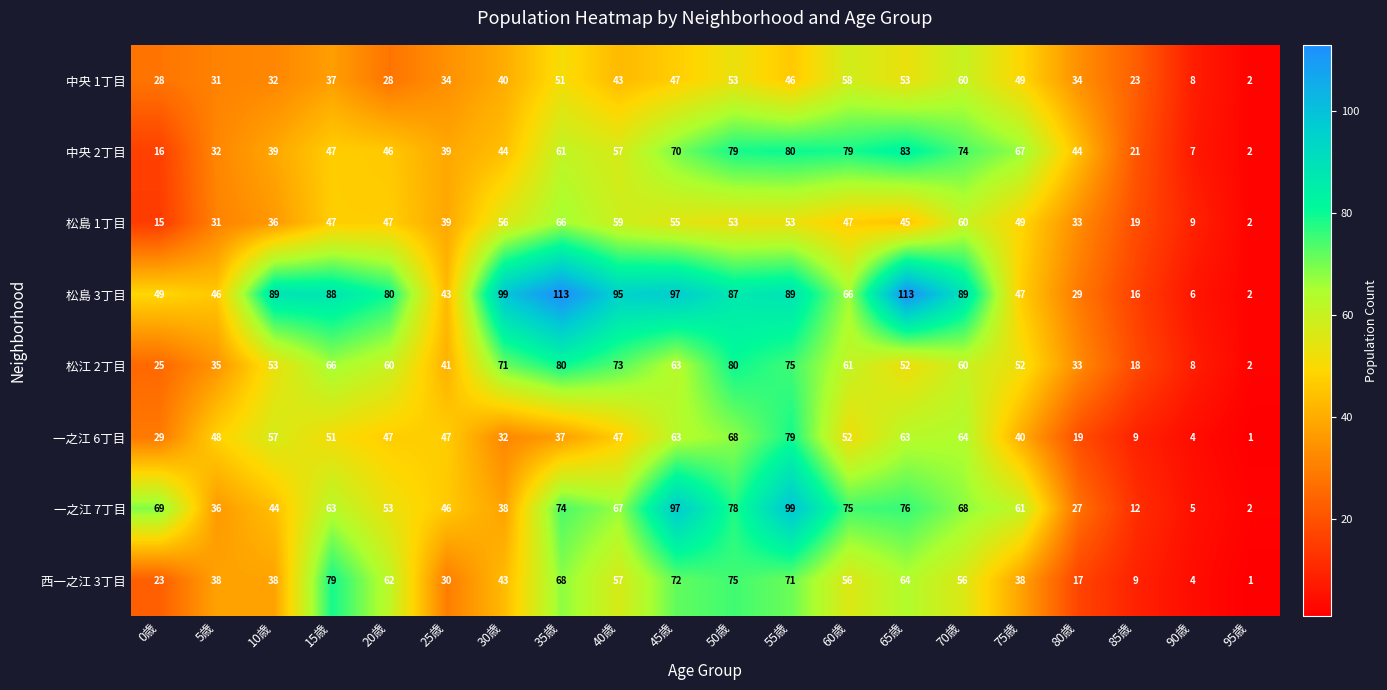

What is the average value of the 松島 1丁目 series?

41